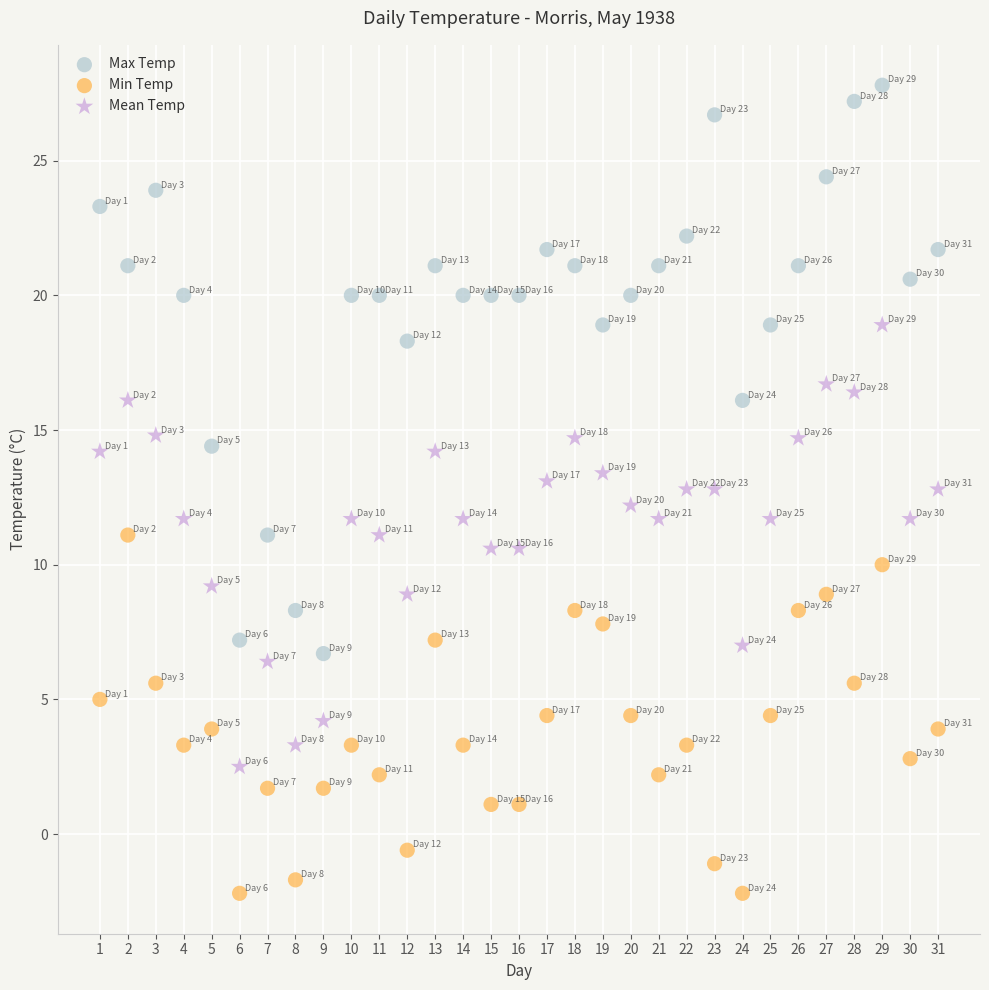

Across all data points, what is the range of X values (max minus min)?

30.0